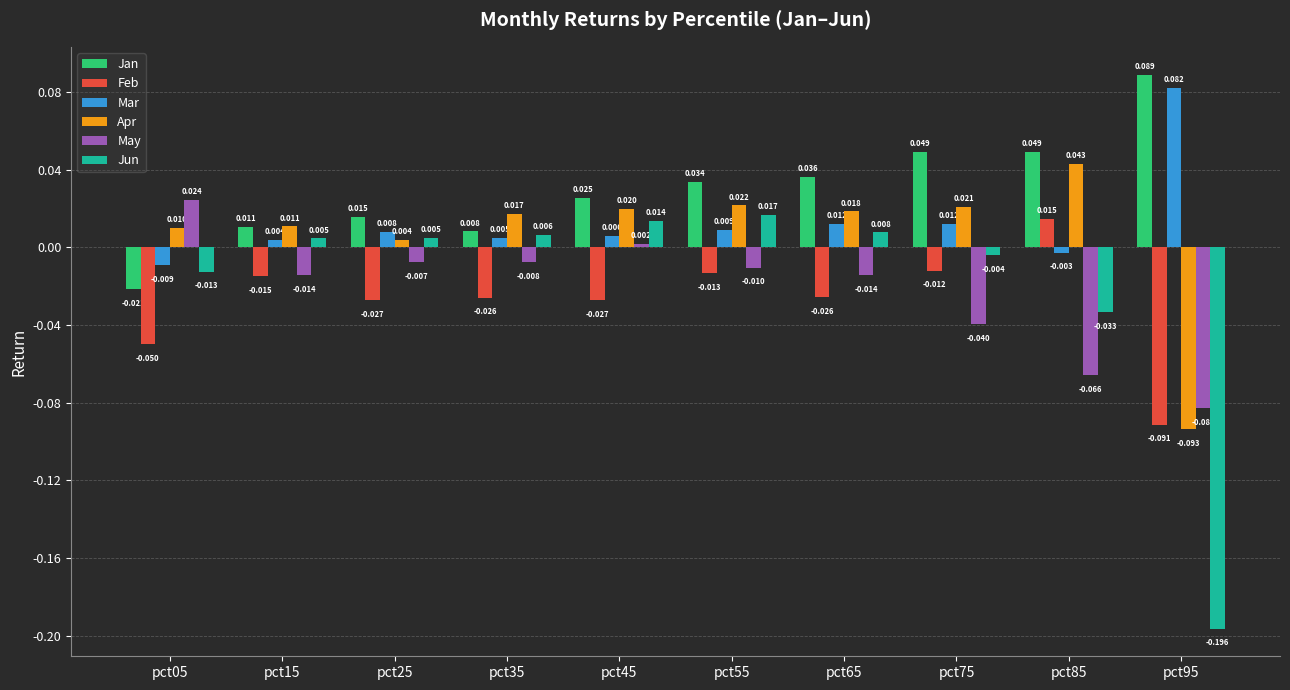

How many positive values does the Jun series have?

6